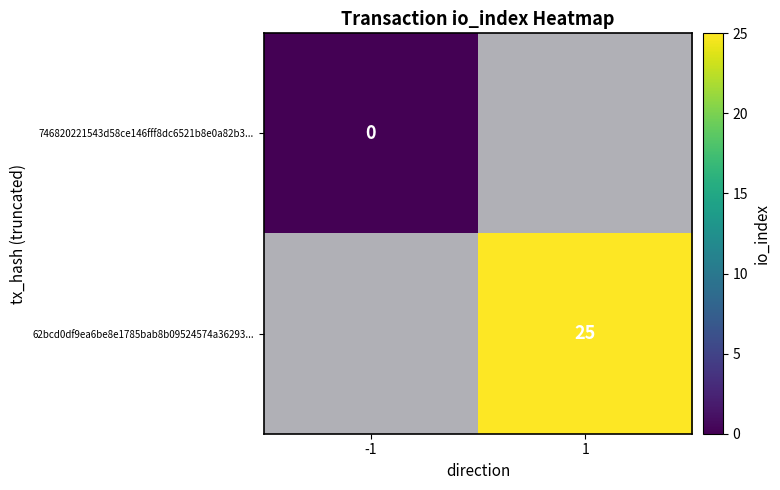

Count the number of categories in the chart.

2